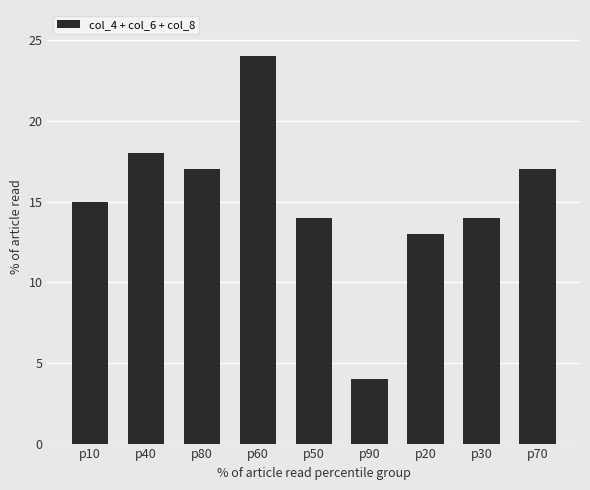

Are the bars horizontal?

No